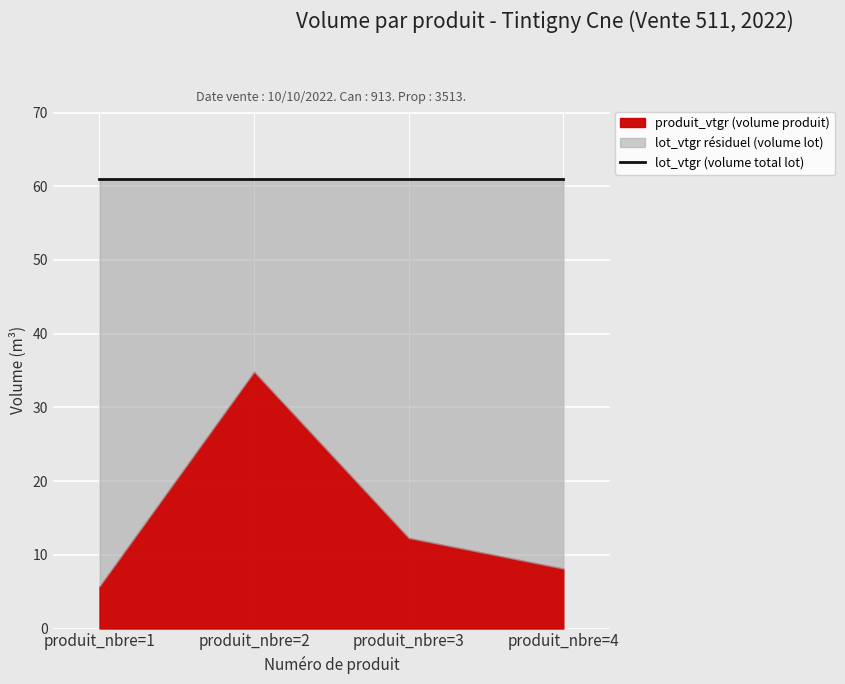

Where does the produit_vtgr series first go above 12?

produit_nbre=2